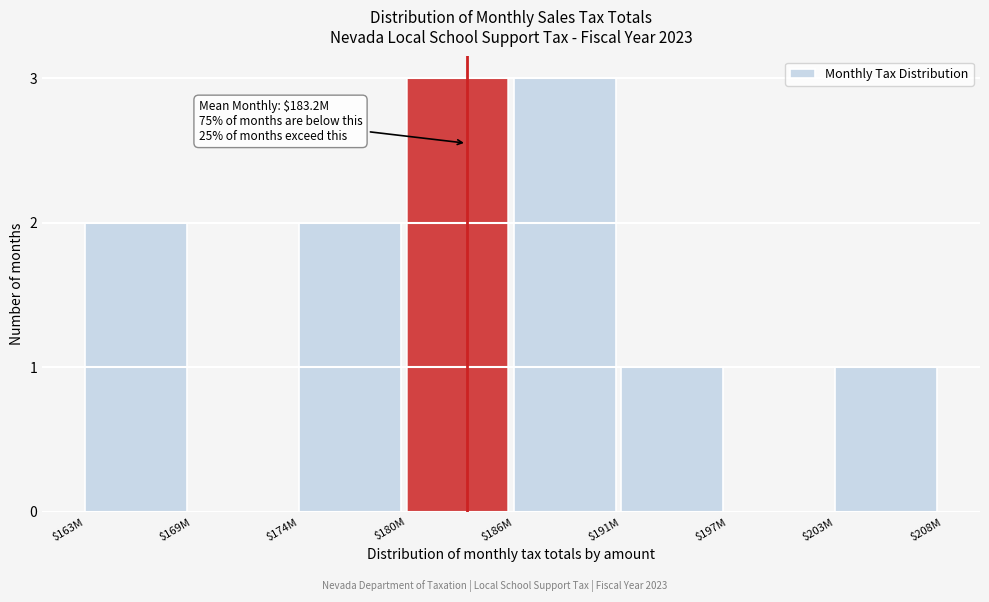

What is the sum of all values?

12